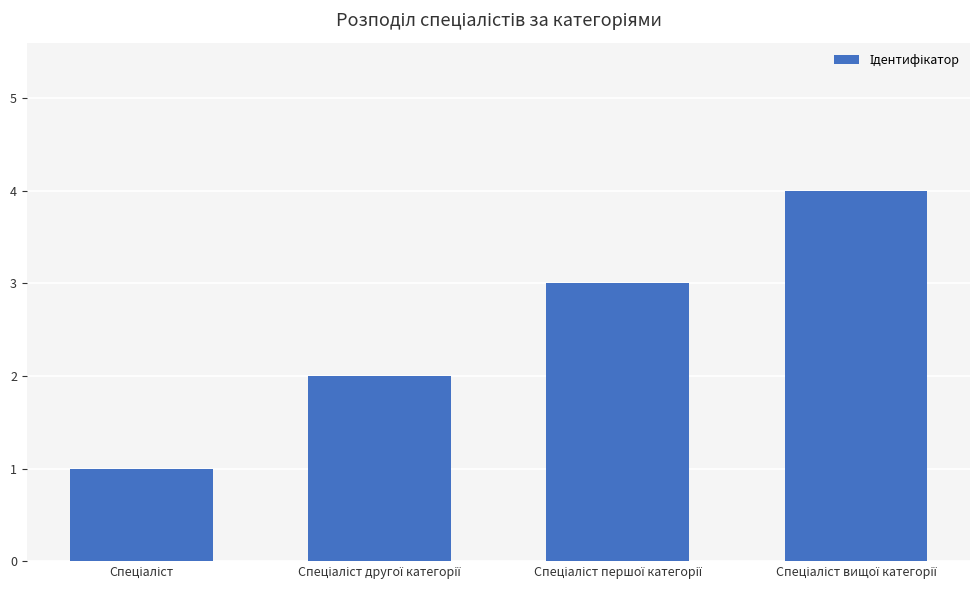

What is the difference between the maximum and minimum values?

3